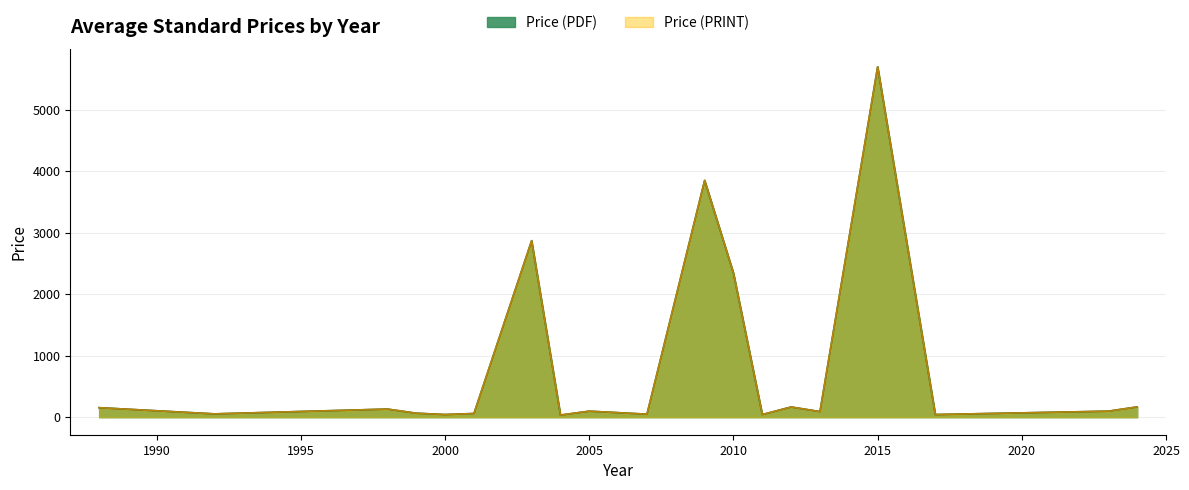

True or false: Price (PDF) and Price (PRINT) intersect in this chart.

False